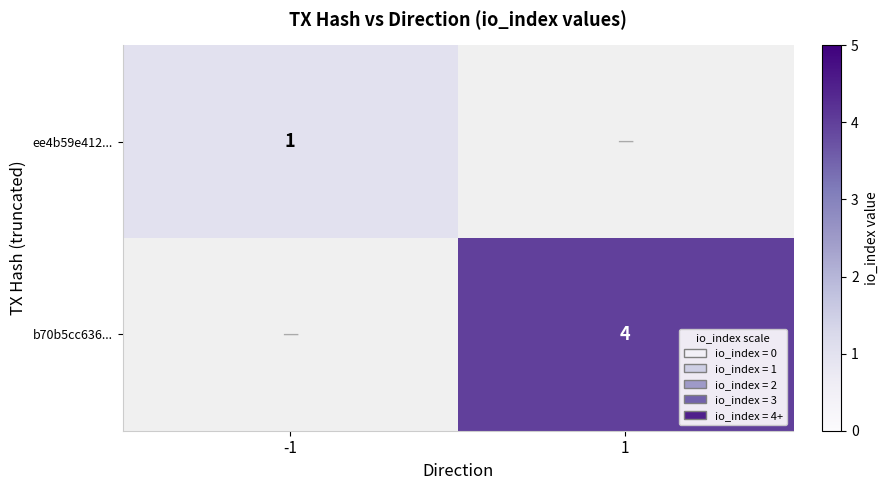

The b70b5cc636... series shows 4 at 1. True or false?

True